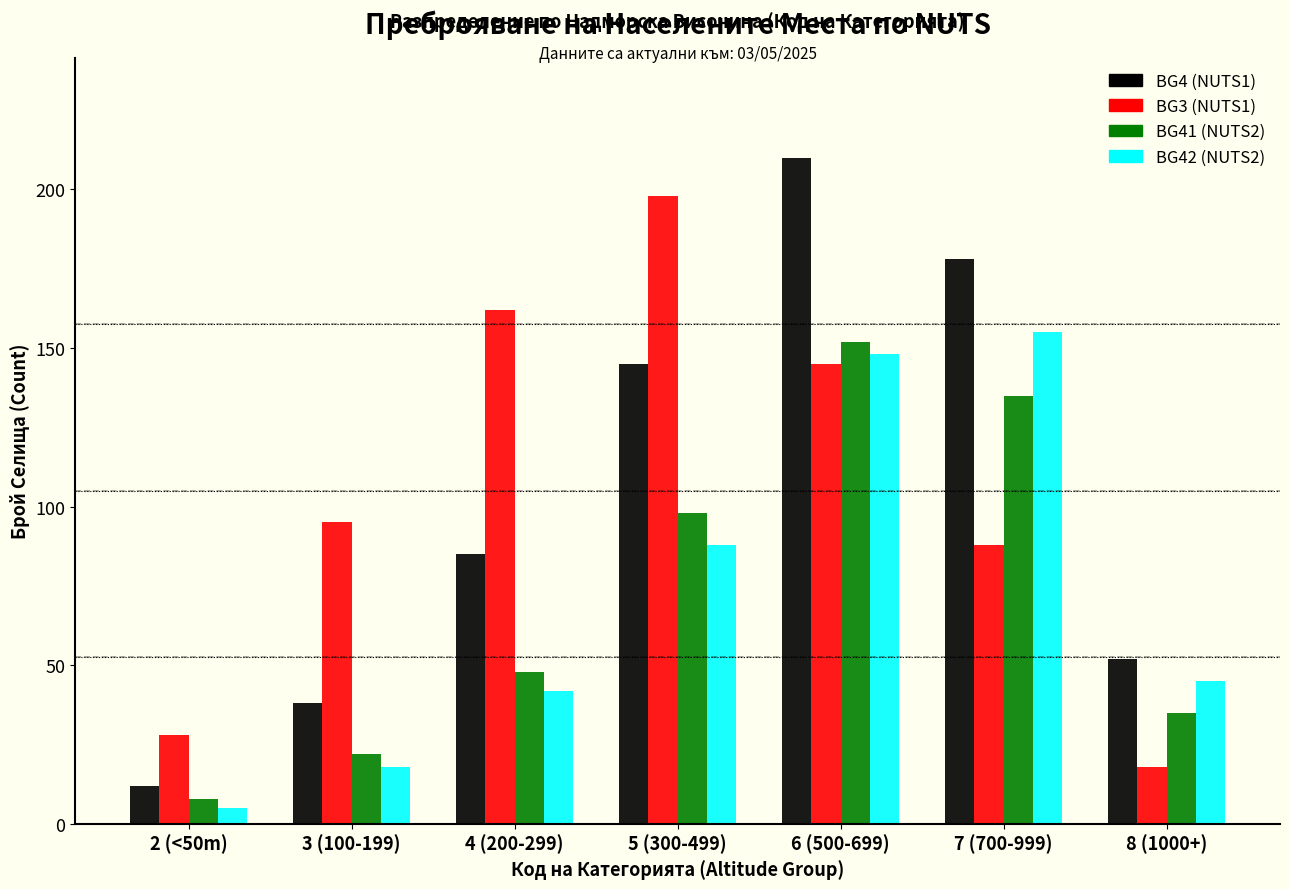

Reading left to right, transcribe all the data shown in this chart.

BG4 (NUTS1): 12	38	85	145	210	178	52
BG3 (NUTS1): 28	95	162	198	145	88	18
BG41 (NUTS2): 8	22	48	98	152	135	35
BG42 (NUTS2): 5	18	42	88	148	155	45